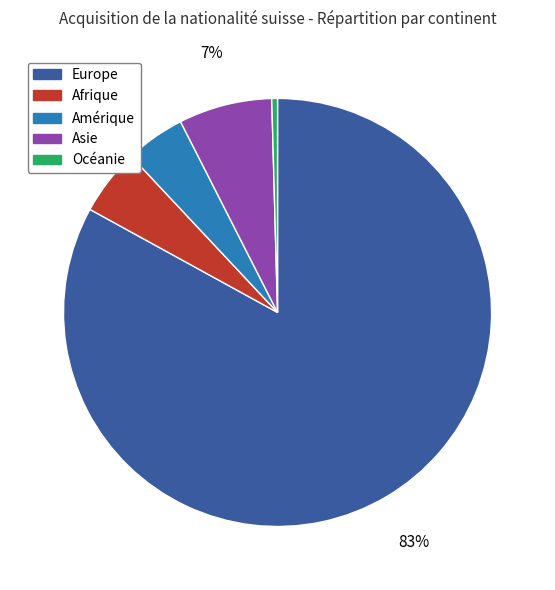

Is there any slice that represents more than half of the pie?

Yes